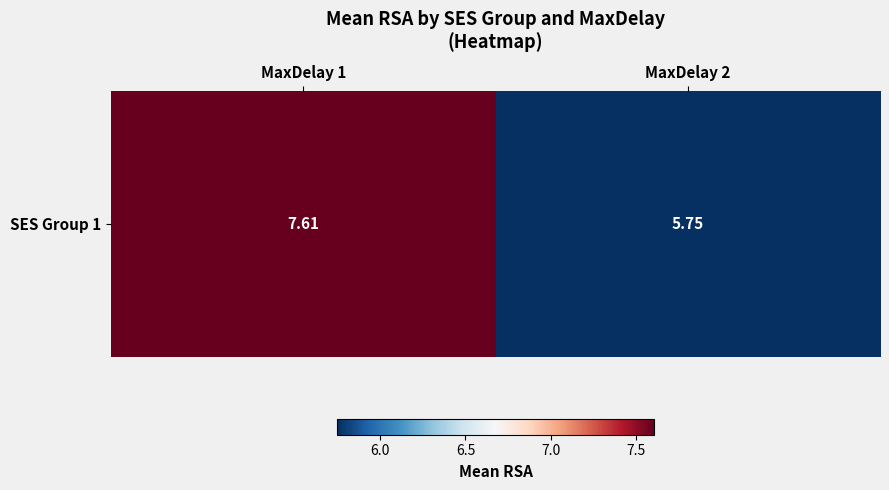

Which has a higher value, MaxDelay 2 or MaxDelay 1?

MaxDelay 1